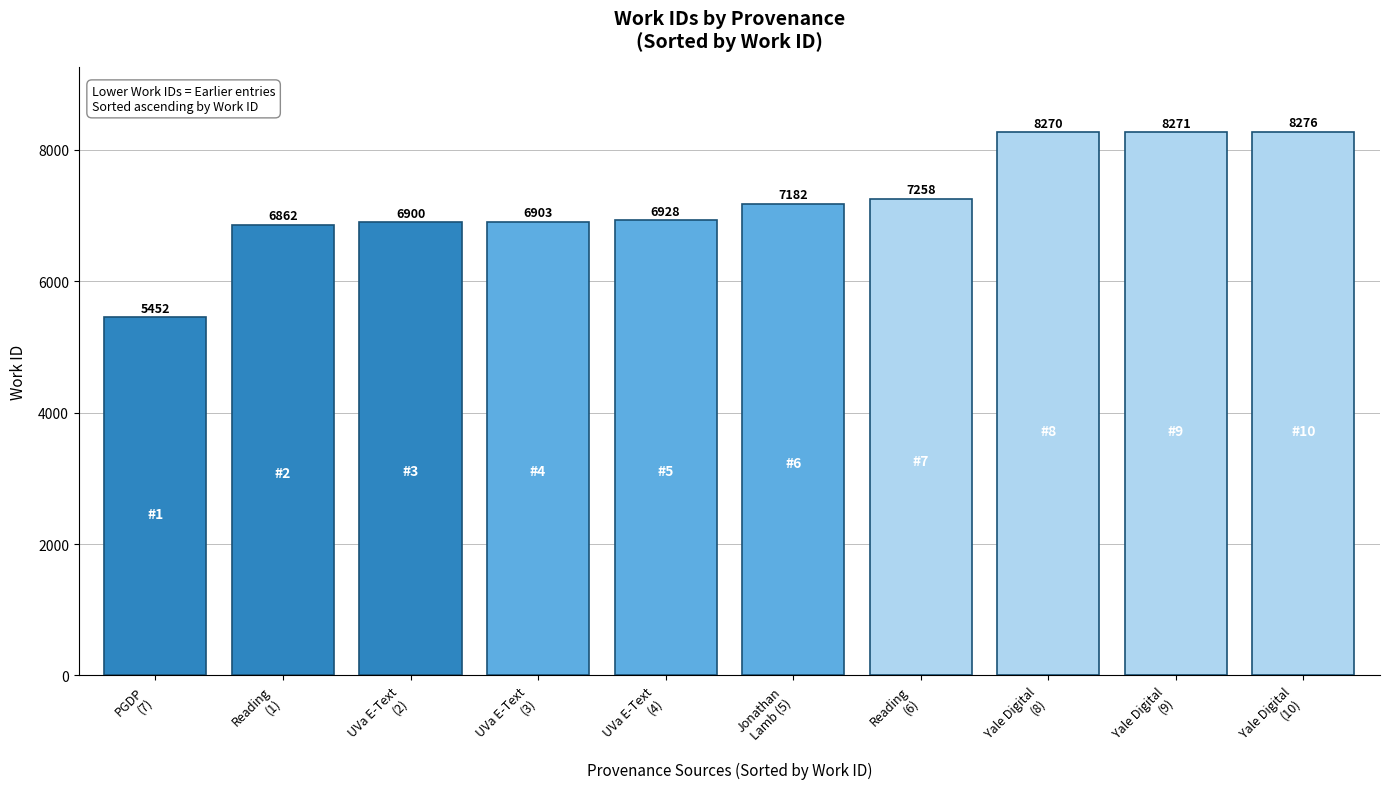

What is the change in value from UVa E-Text
(4) to Yale Digital
(8)?

+1342